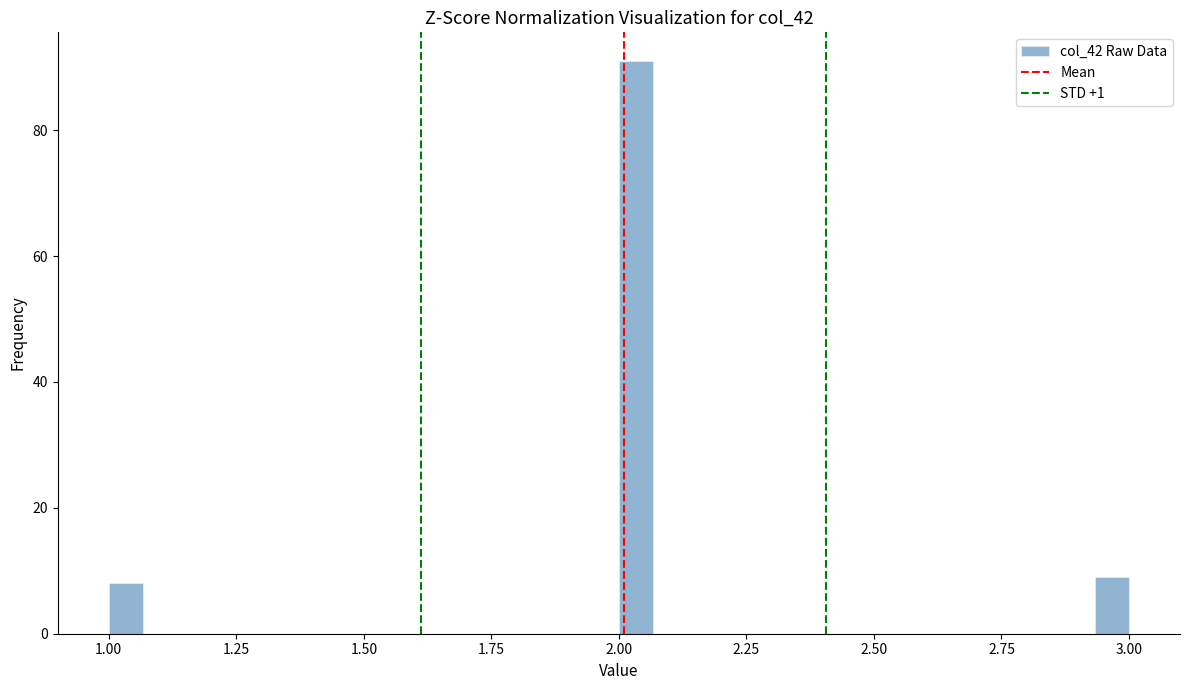

Read against the x-axis, roughly where is the centre of the tallest bar?

2.05